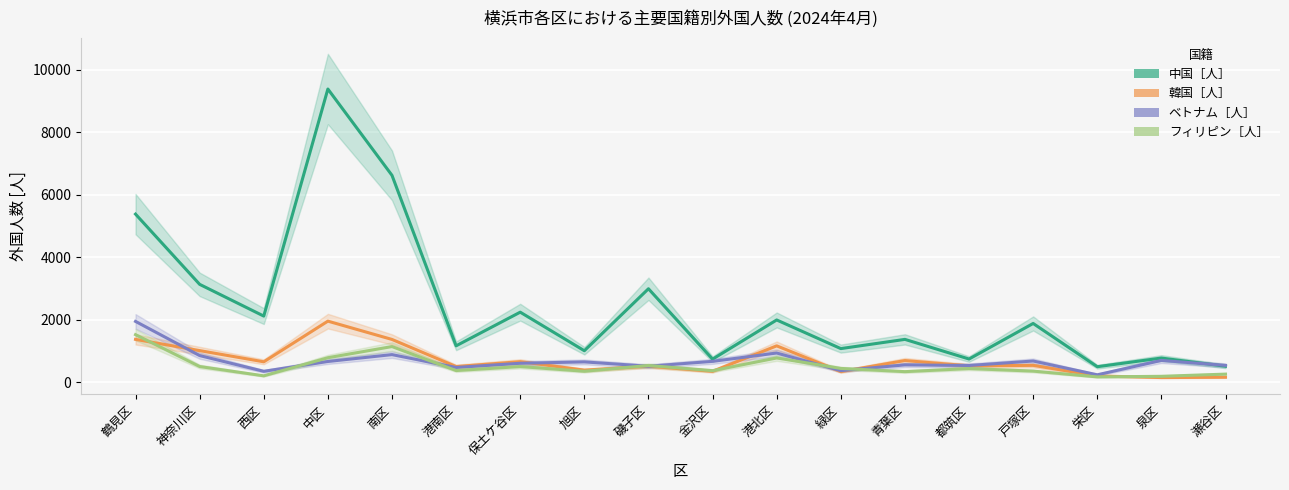

What is the sum of the 韓国［人］ values at 栄区 and 磯子区?

715